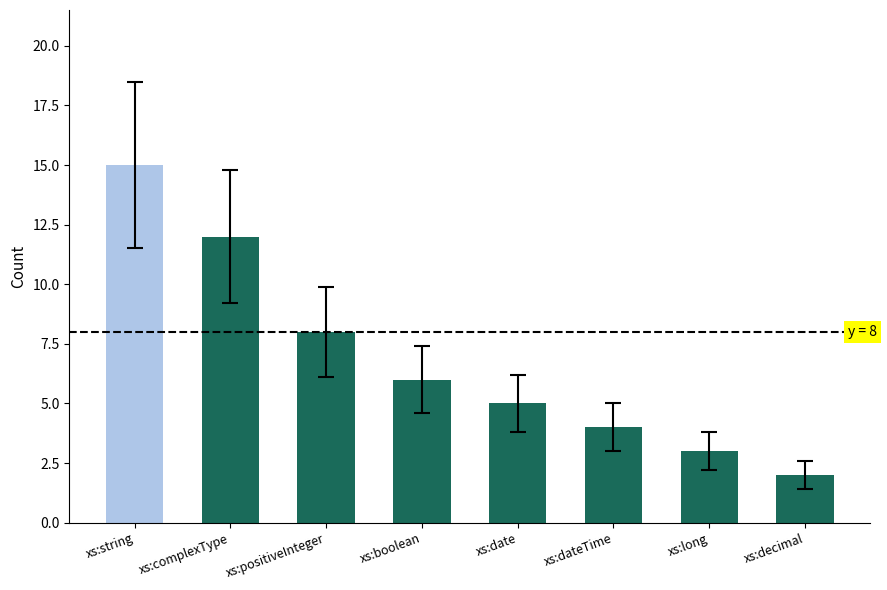

Reading left to right, list all the values displayed in this chart.

xs:string=15	xs:complexType=12	xs:positiveInteger=8	xs:boolean=6	xs:date=5	xs:dateTime=4	xs:long=3	xs:decimal=2